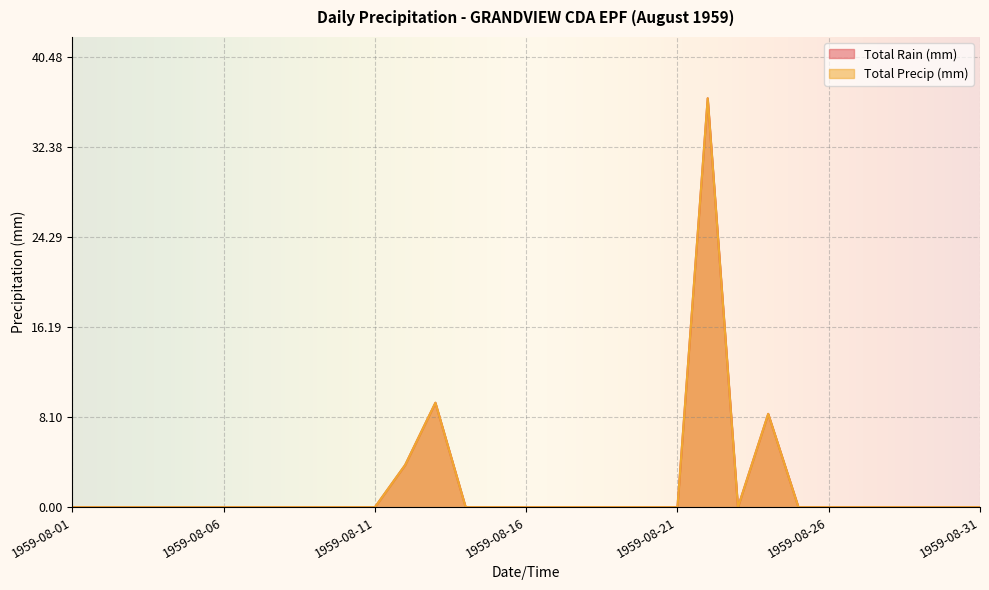

Which label corresponds to the largest value in the chart?

1959-08-22